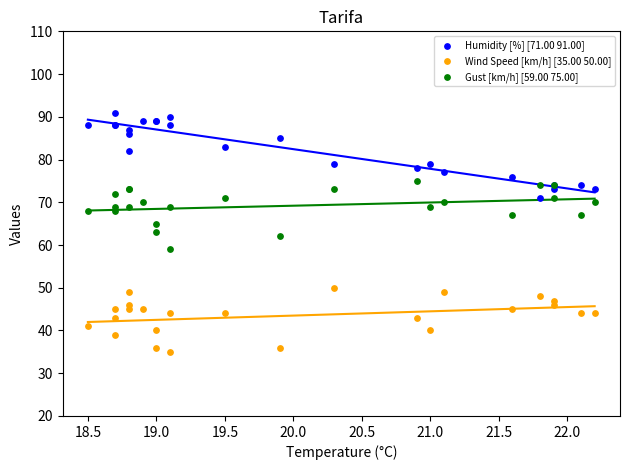

Which series has the largest Y range (max minus min)?

Humidity [%] [71.00 91.00]